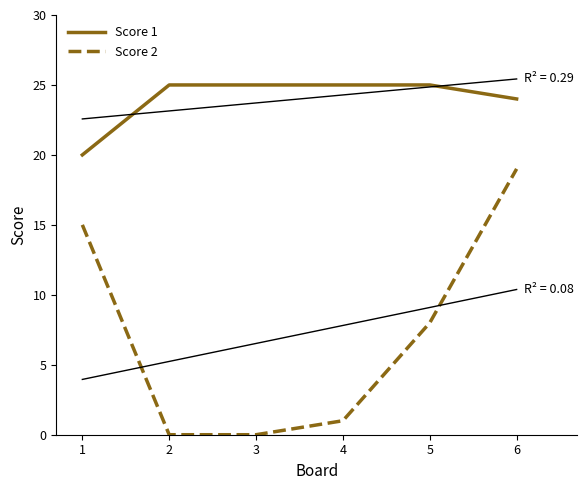

What is the difference between the highest and lowest values at 3?

25